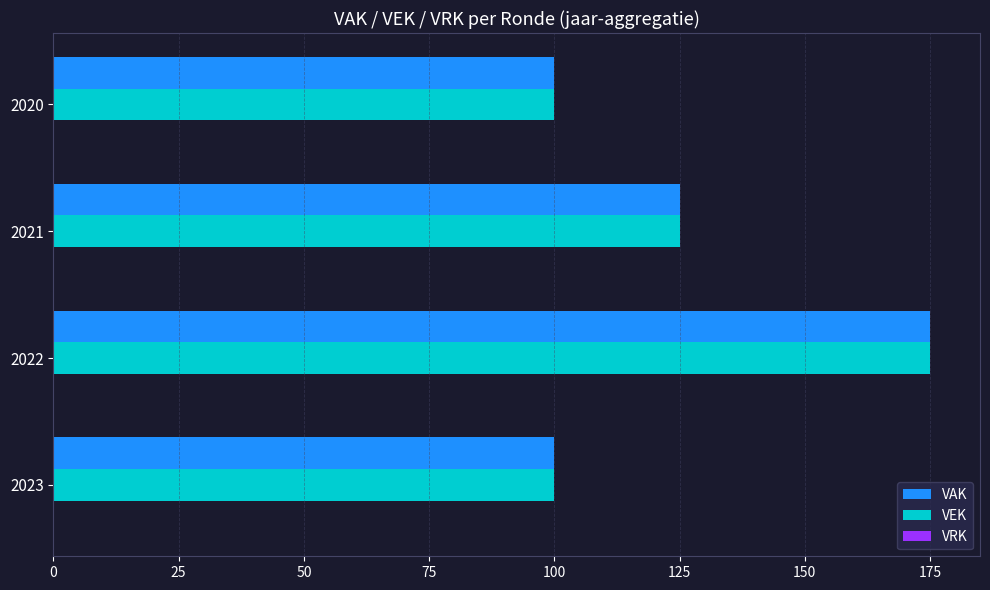

At which category is the sum across all series the highest?

2022